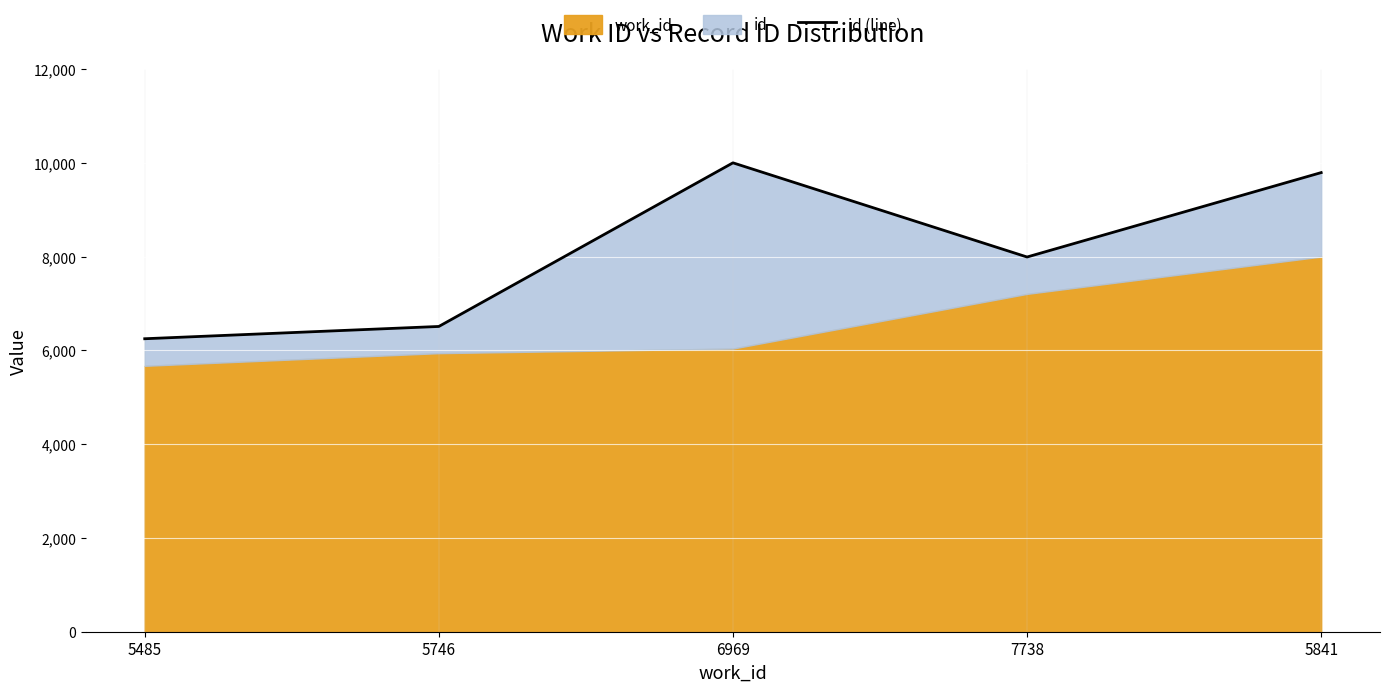

True or false: the data shows 7991.4 at 7738.

True